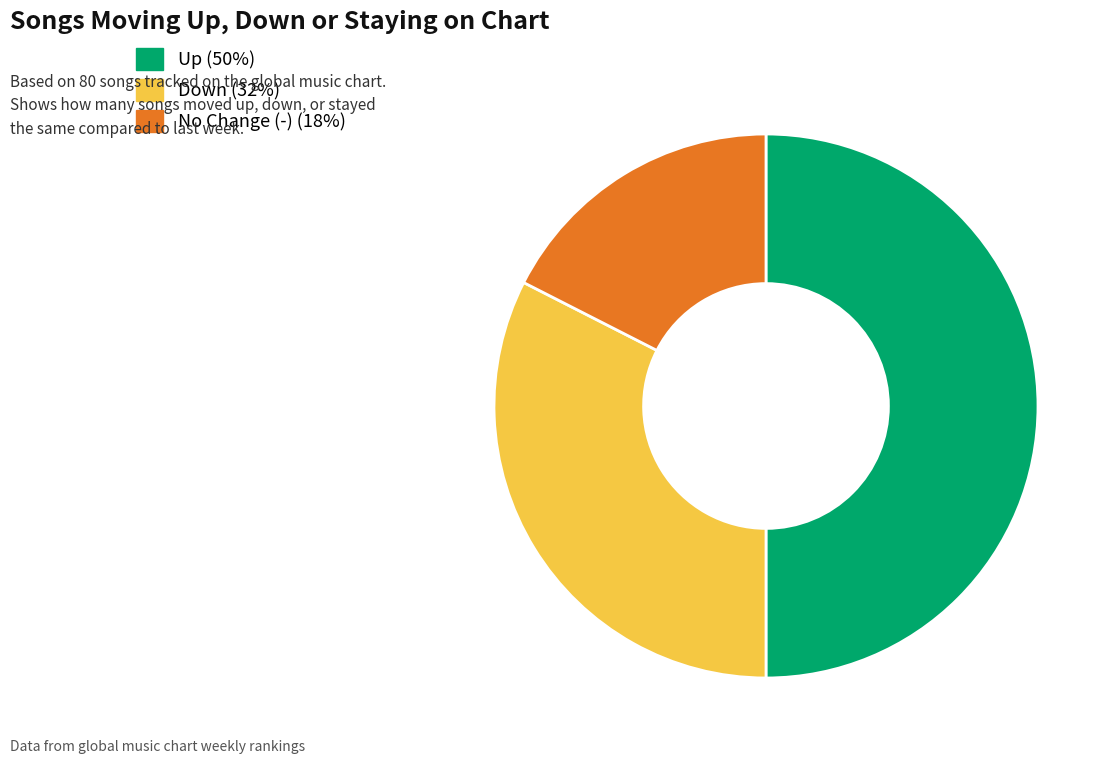

To the nearest percent, what is the difference between the largest and smallest slice percentages?

32%